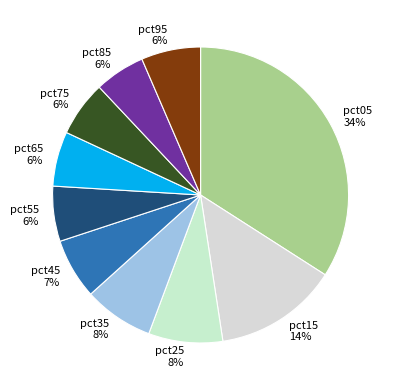

Between pct75 and pct35, which is larger?

pct35